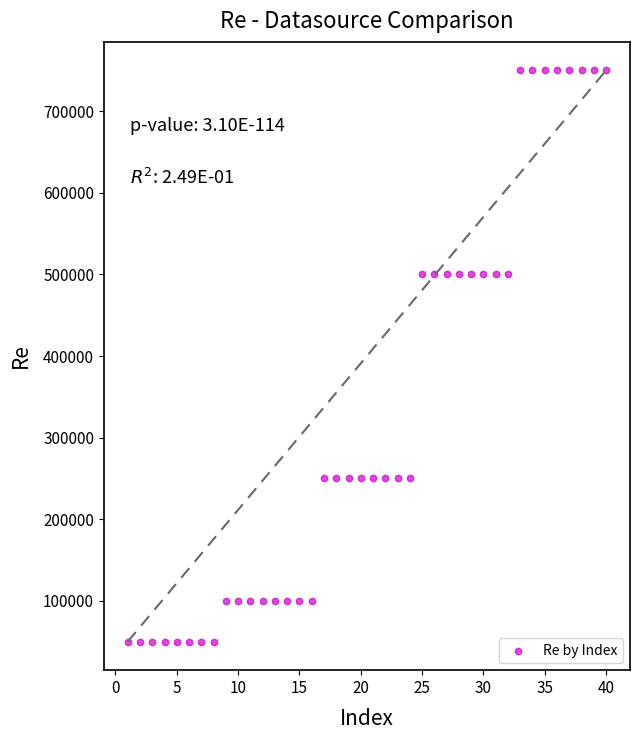

What is the range of Y values (max minus min)?

700000